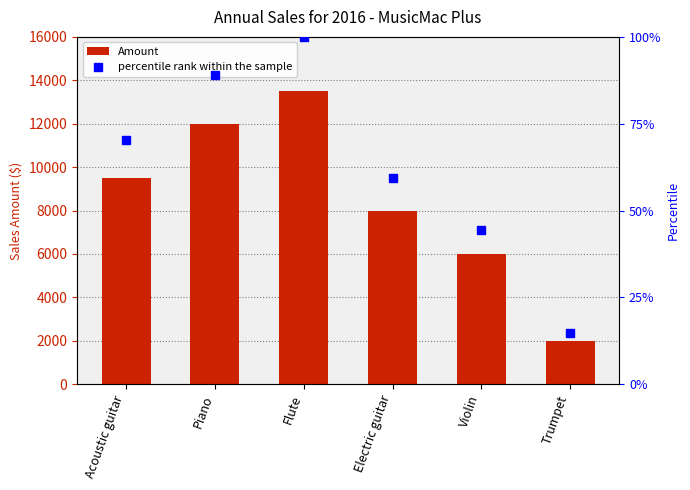

The value of percentile rank within the sample at Flute is 100.0. True or false?

True